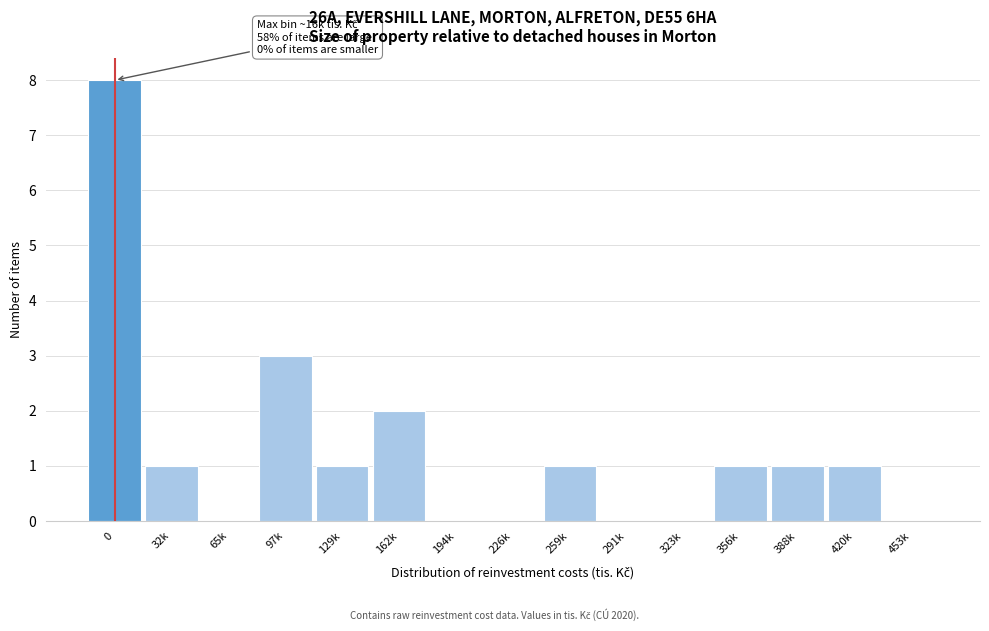

Reading left to right, list all the values displayed in this chart.

0=8	32k=1	65k=0	97k=3	129k=1	162k=2	194k=0	226k=0	259k=1	291k=0	323k=0	356k=1	388k=1	420k=1	453k=0